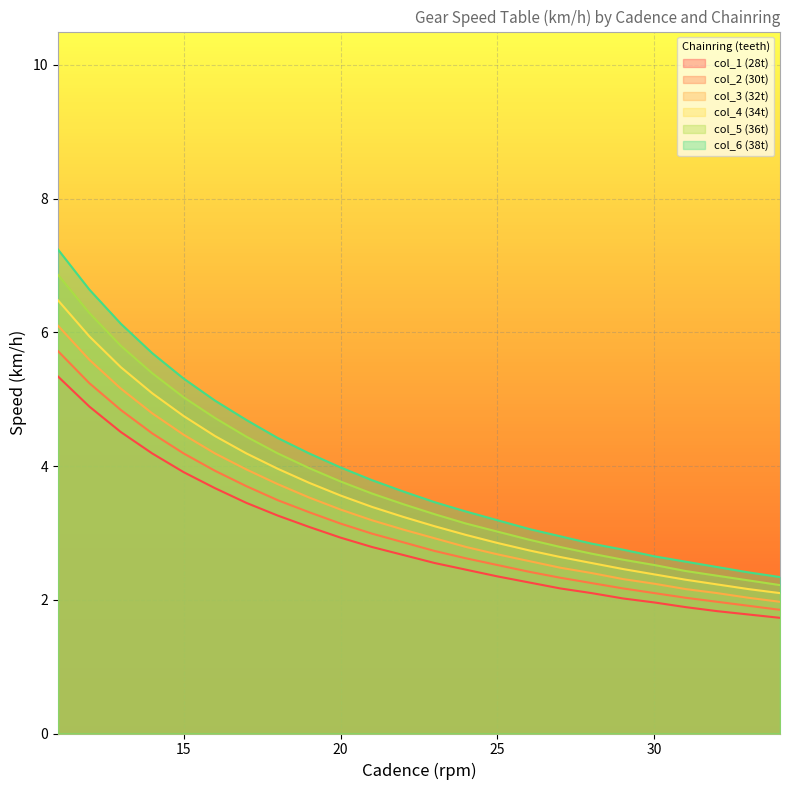

Between 17 and 33, which series saw the biggest shift?

col_6 (38t)